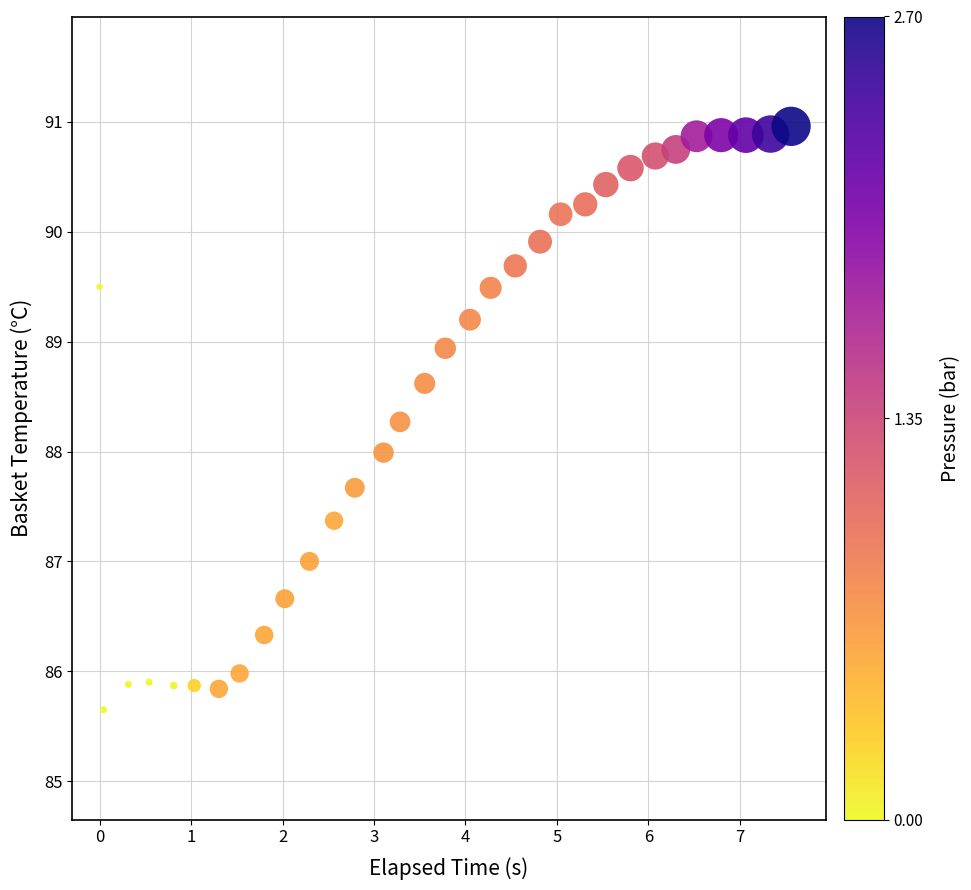

What is the range of X values (max minus min)?

7.6